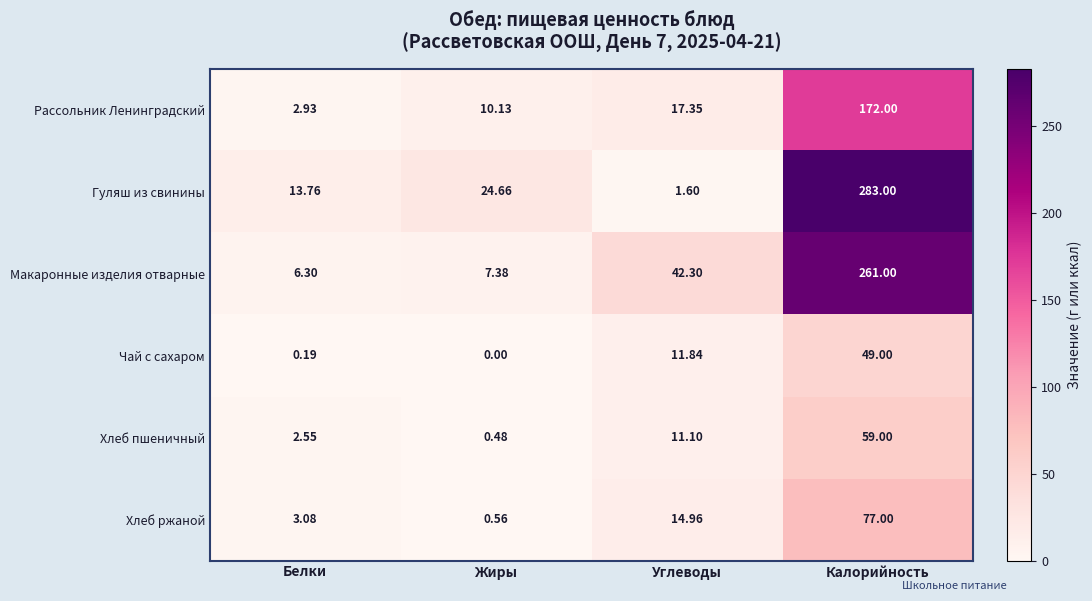

Where does the Рассольник Ленинградский series first go above 17?

Углеводы